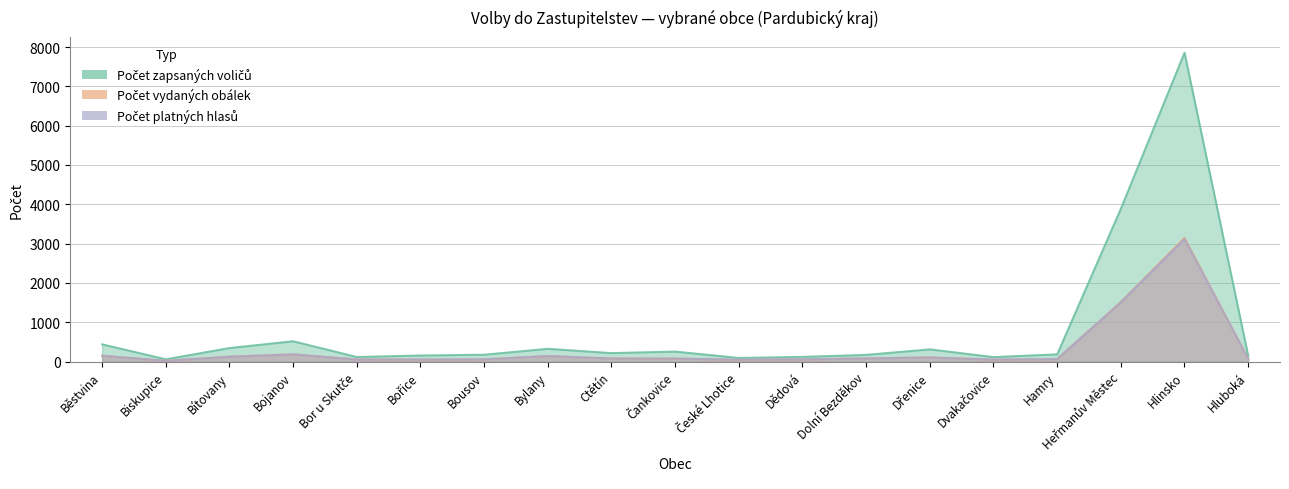

True or false: Počet zapsaných voličů and Počet vydaných obálek intersect in this chart.

False